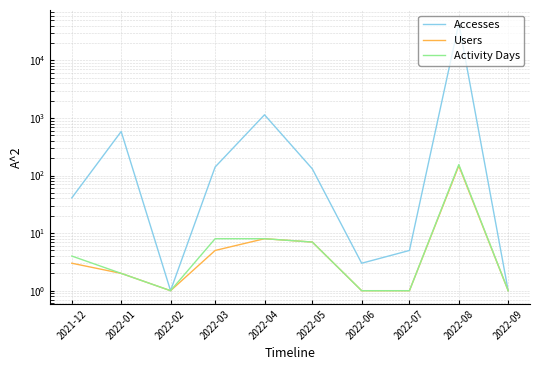

At which category does Activity Days reach its first local valley?

2022-02